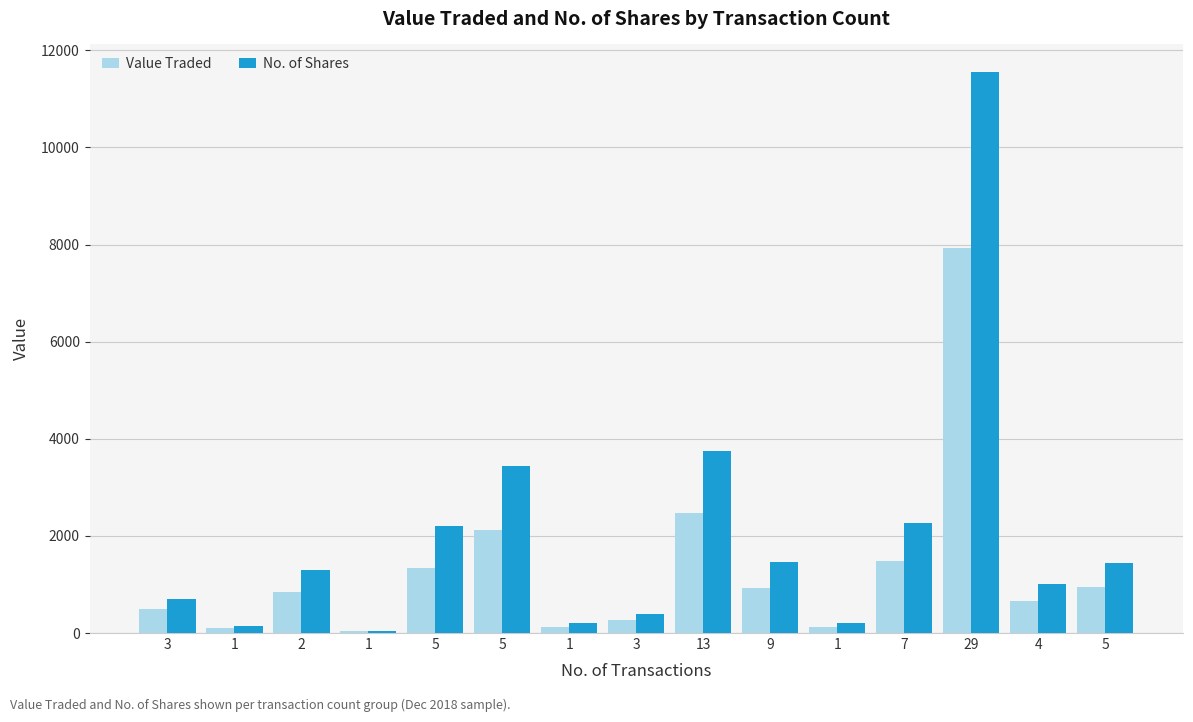

What are all the series names shown in the legend?

Value Traded, No. of Shares